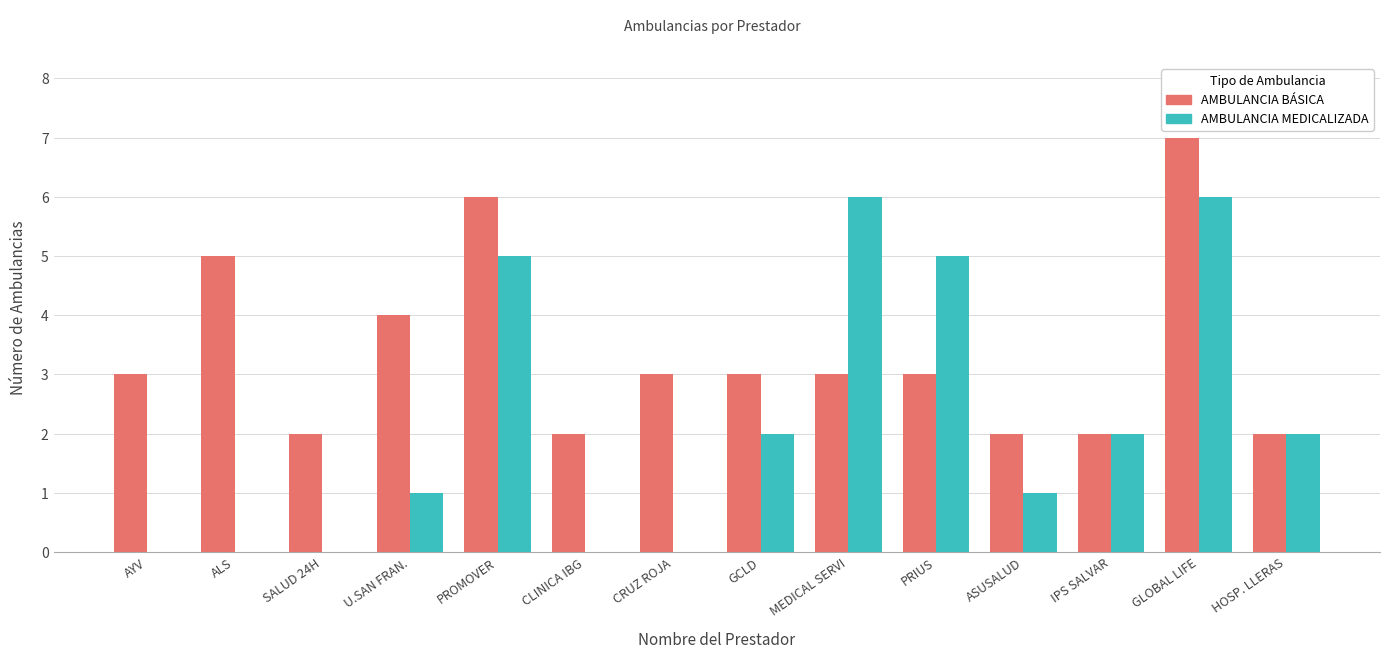

What is the sum of all AMBULANCIA MEDICALIZADA values?

30